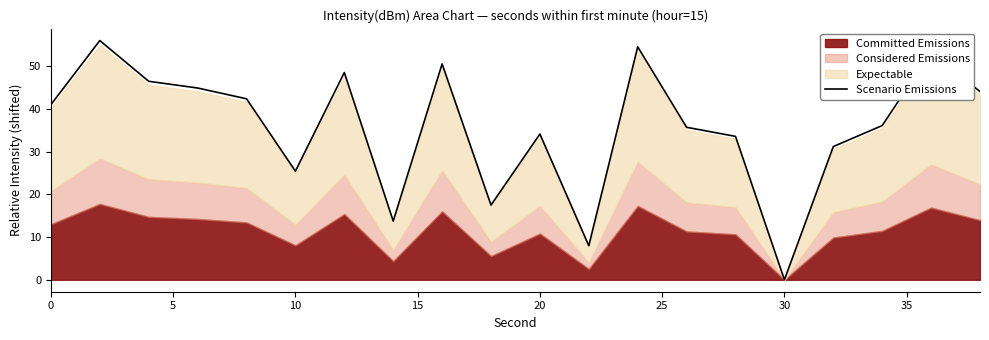

At which label does Scenario Emissions reach its minimum?

30